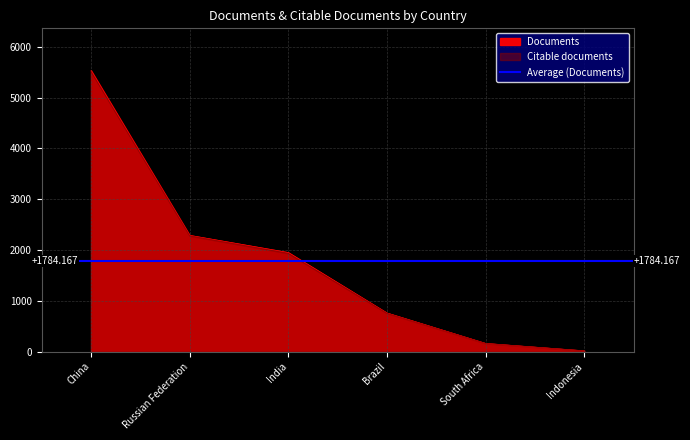

What is the greatest value displayed?

5534